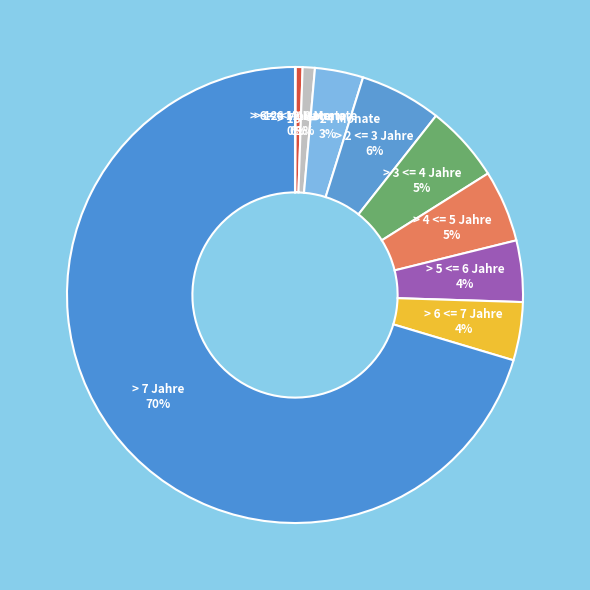

What is the largest slice in the pie chart?

> 7 Jahre